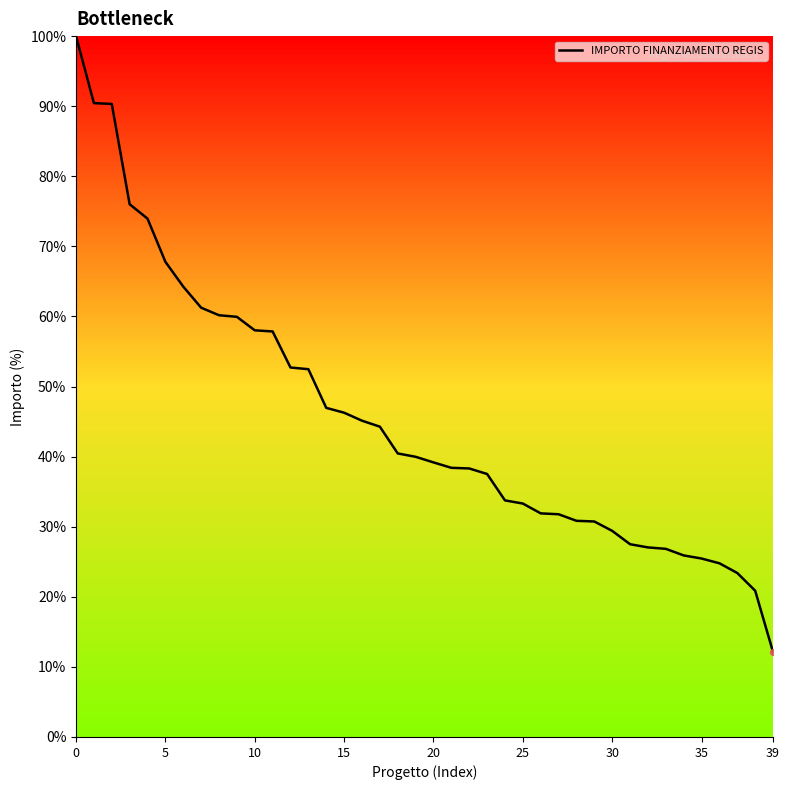

What is the minimum value shown in the chart?

12.1